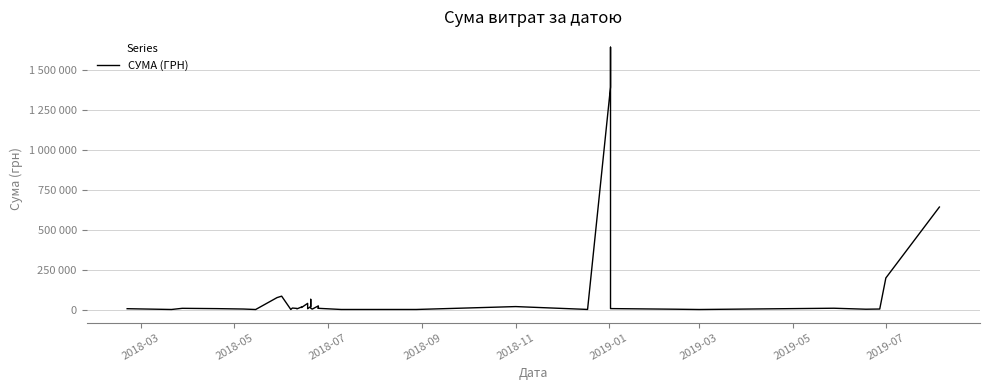

Does the chart display data point markers on the line(s)?

No